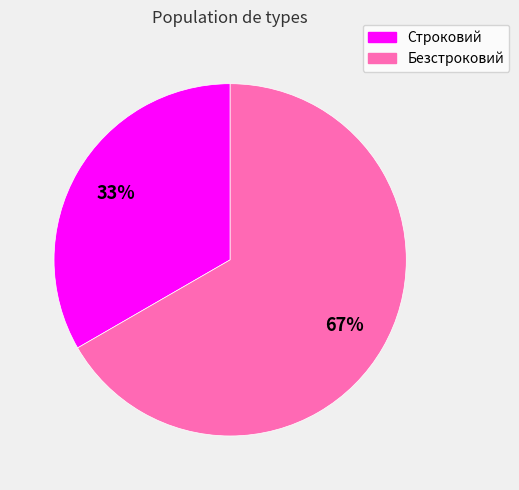

Which category accounts for the majority?

Безстроковий